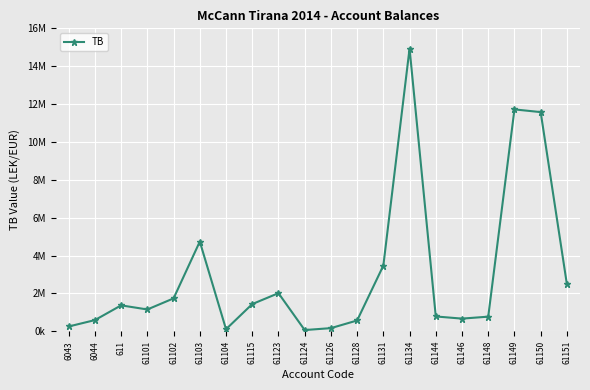

The chart shows a value of 779642.1 at 61144. True or false?

True